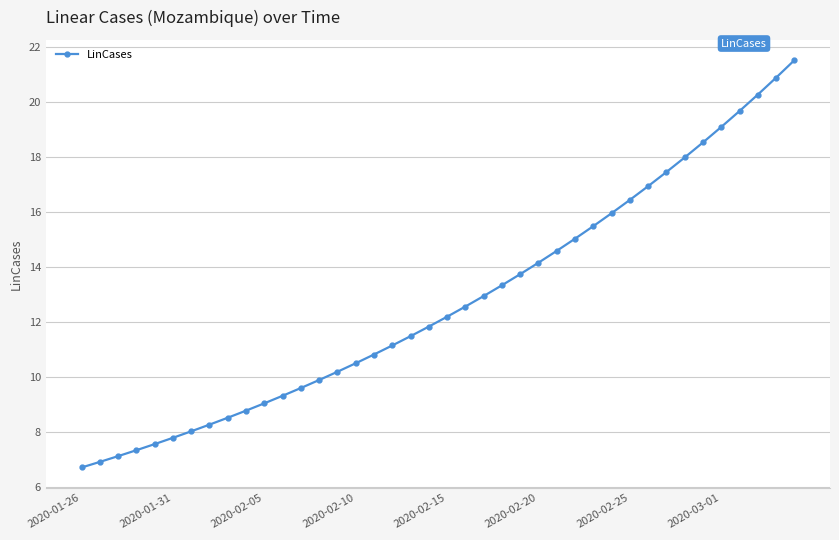

True or false: the data has more than 0 interior local peaks.

False